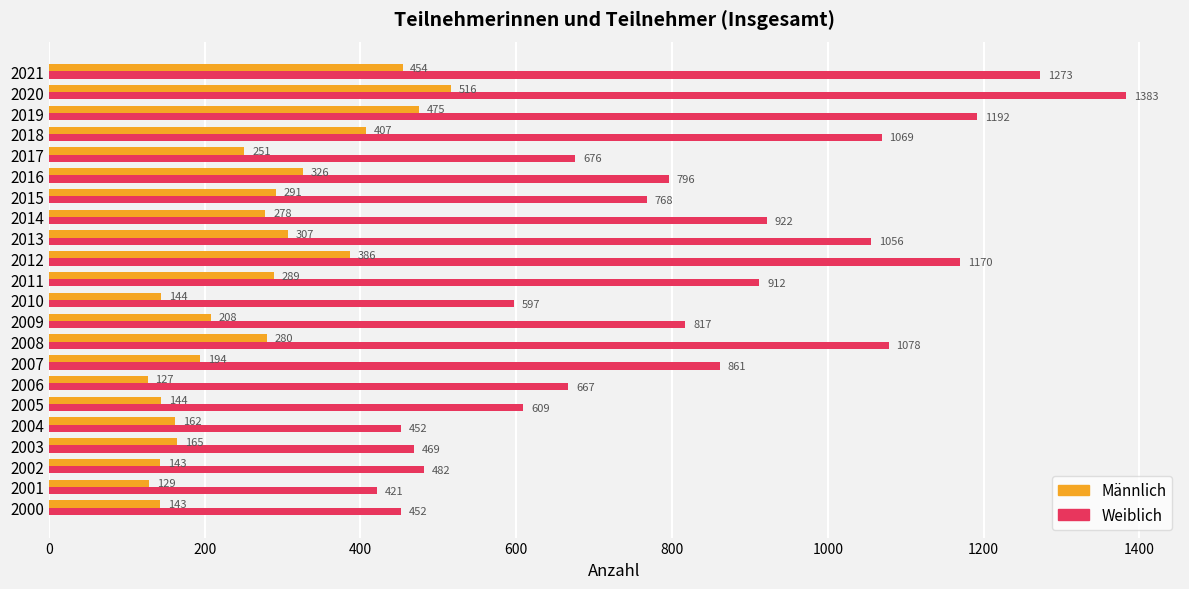

At which category is the sum across all series the highest?

2020